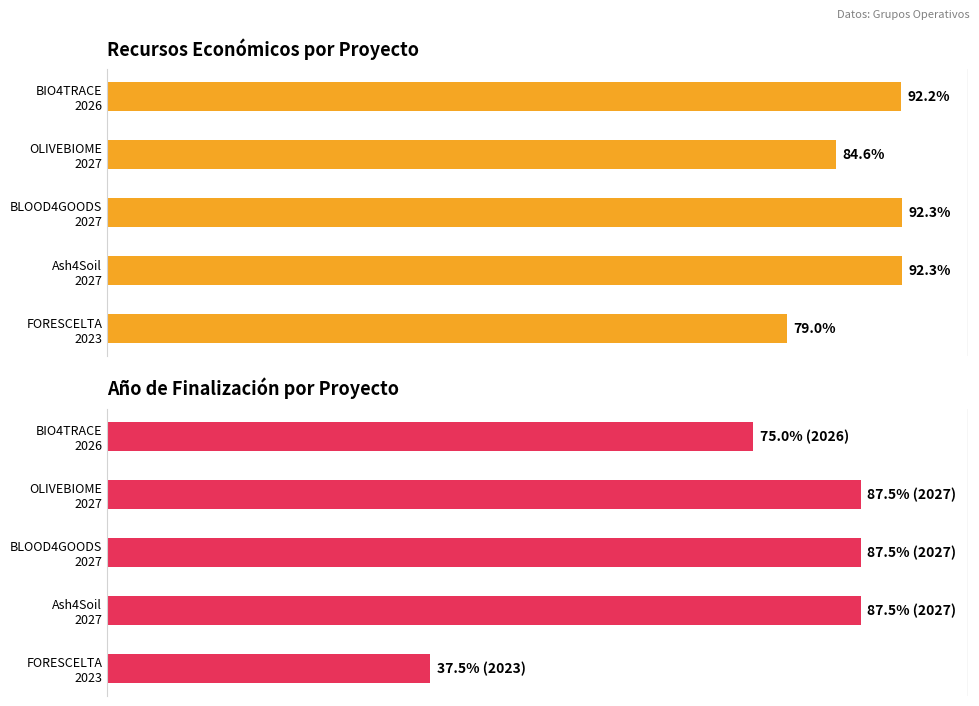

Are the bars grouped side by side (vs. stacked)?

Yes